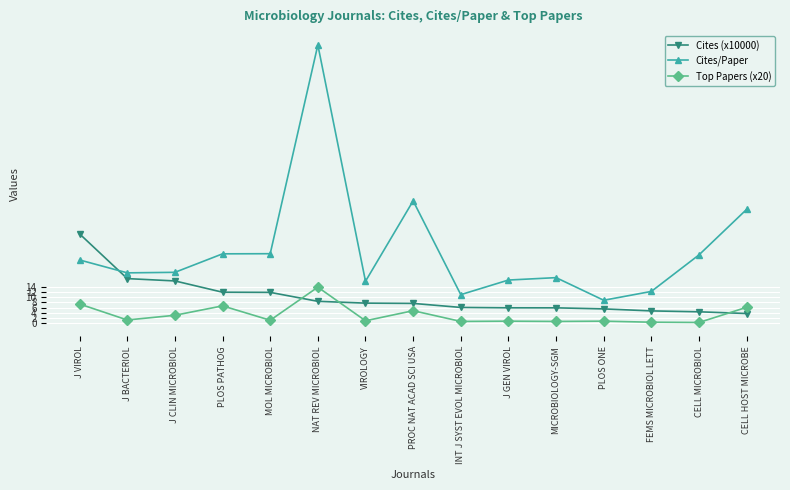

How many lines are shown in the chart?

3